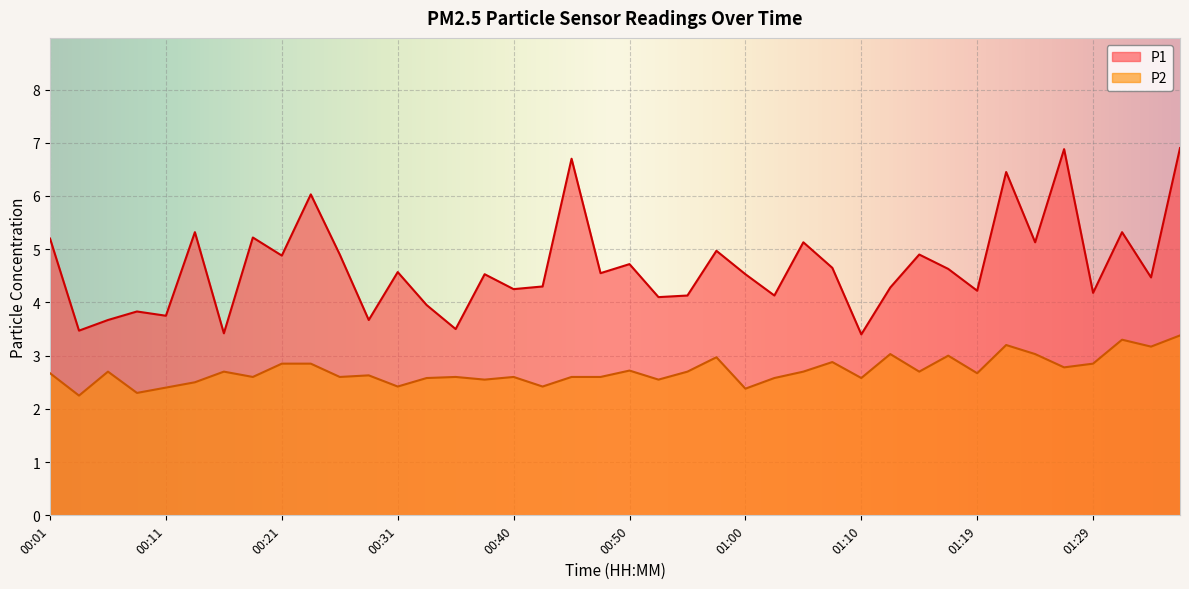

At which label is P1 closest to 5?

00:57